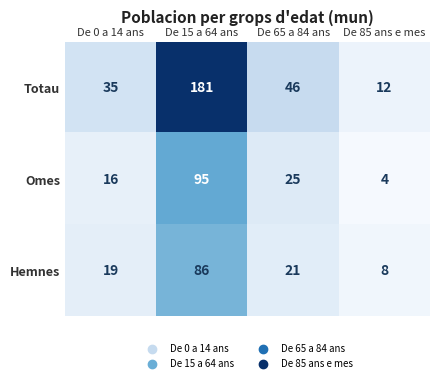

What is the difference between the maximum and second lowest values in the Totau series?

146